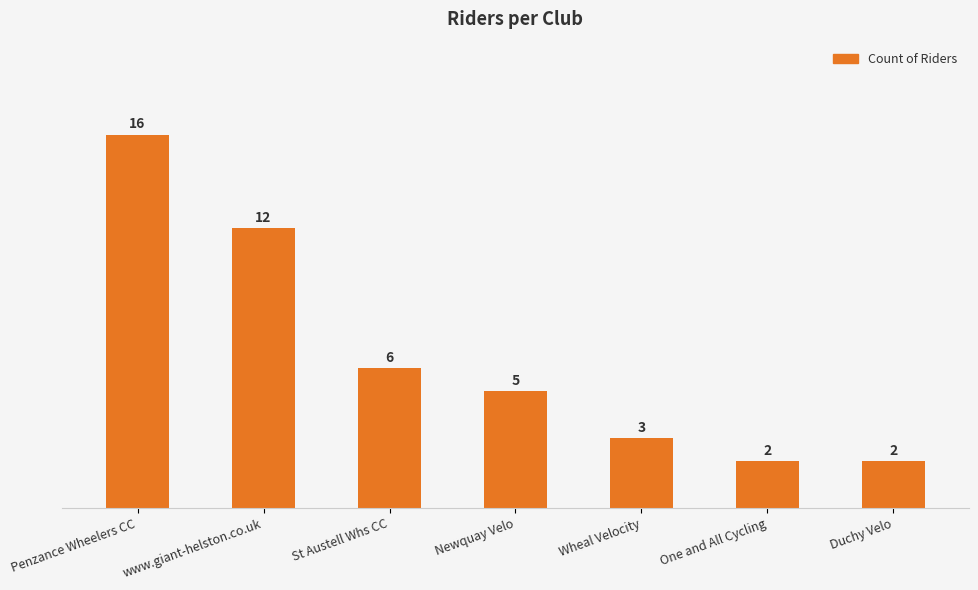

Reading left to right, what are all the values shown in this chart?

16	12	6	5	3	2	2